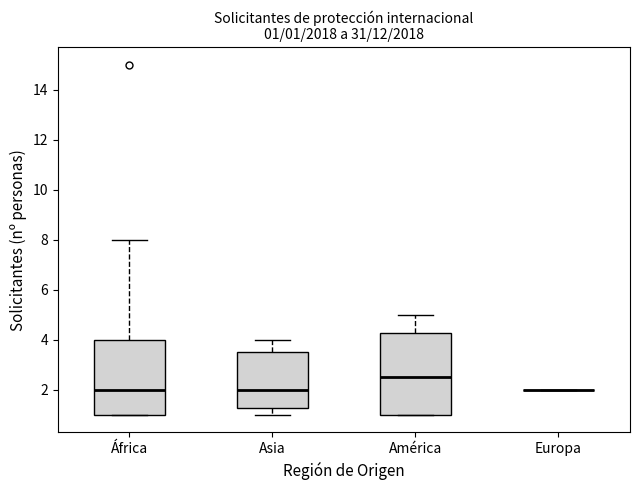

Comparing the boxes themselves (not the whiskers), which one is the tallest?

América